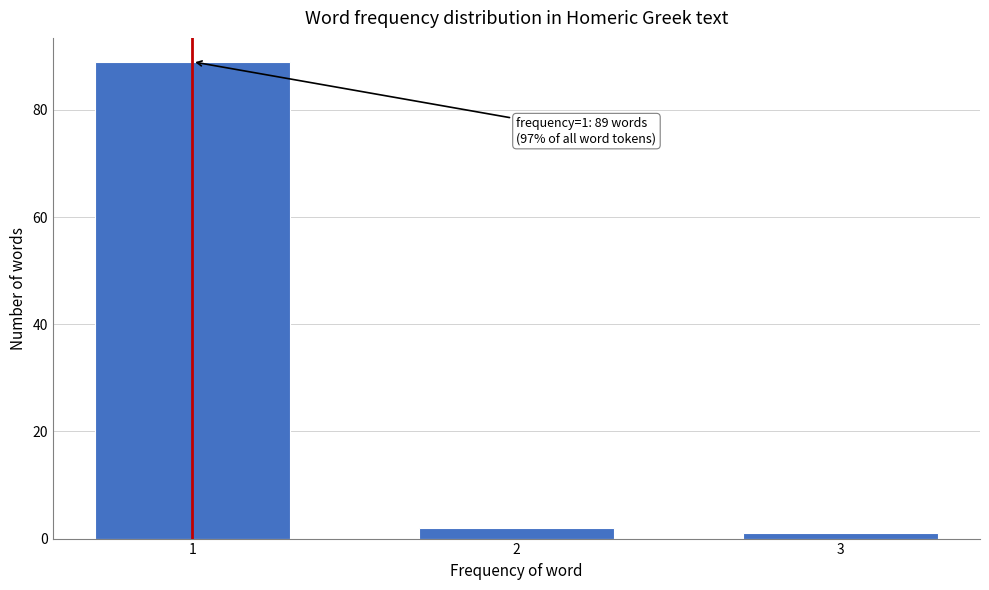

Reading right to left, list all the values displayed in this chart.

3=1	2=2	1=89